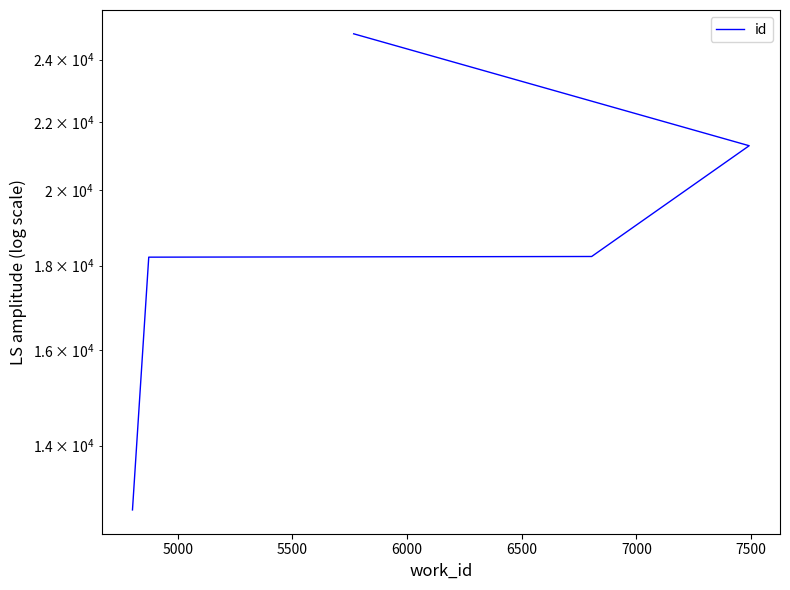

What is the smallest value displayed?

12800